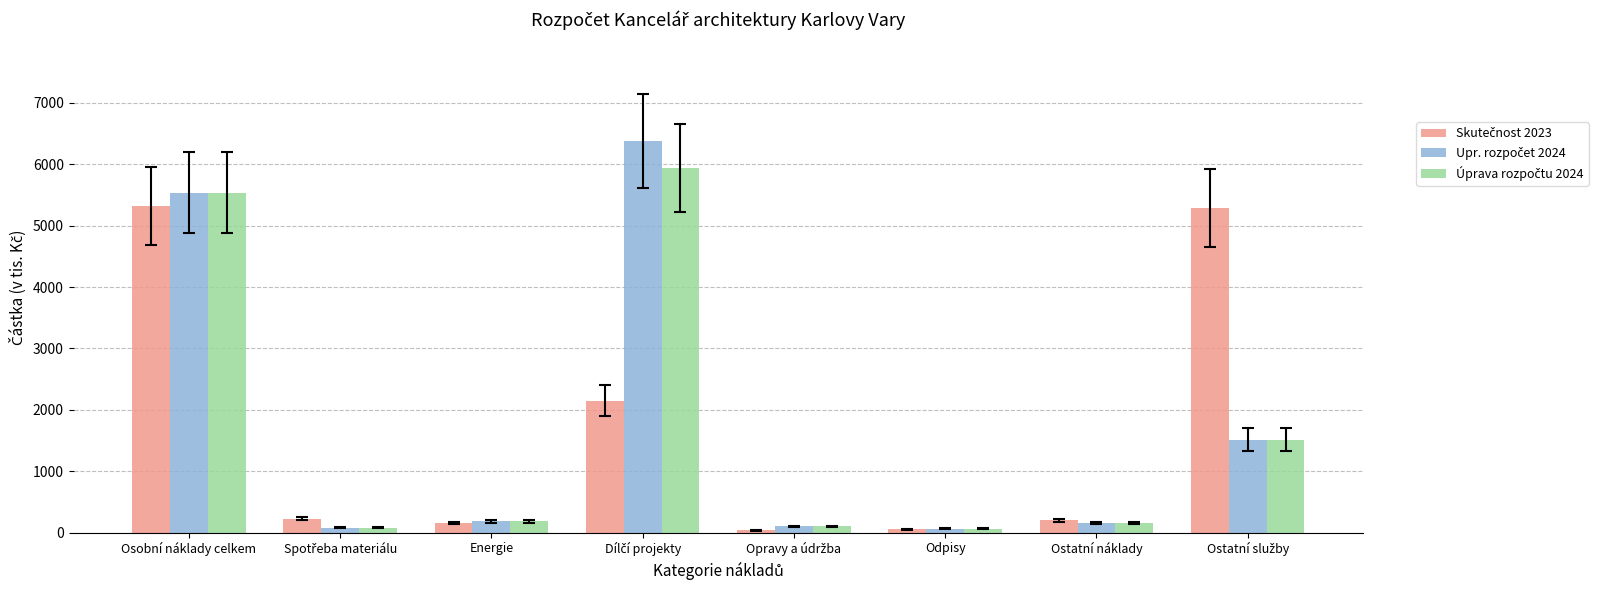

At how many categories does at least one series exceed 3418?

3